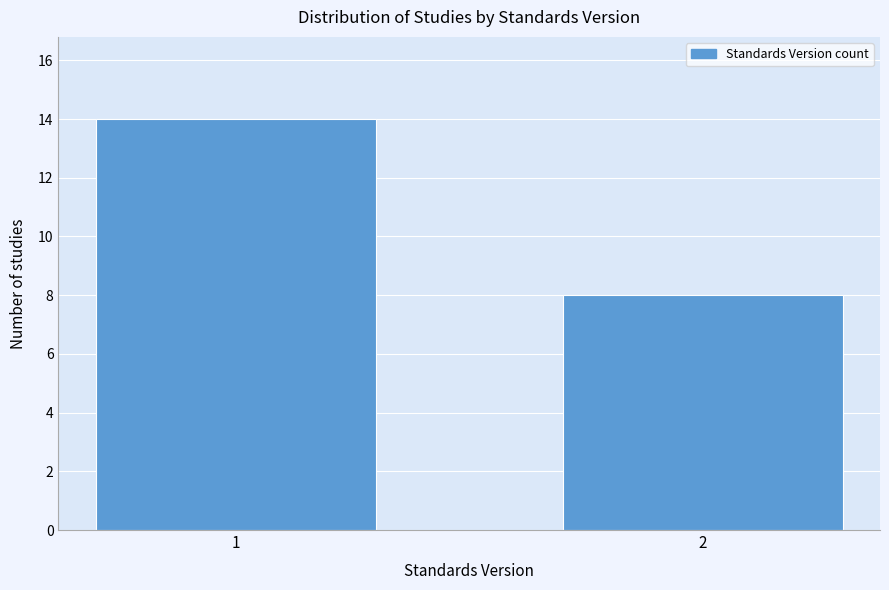

Reading left to right, transcribe all the data shown in this chart.

14	8